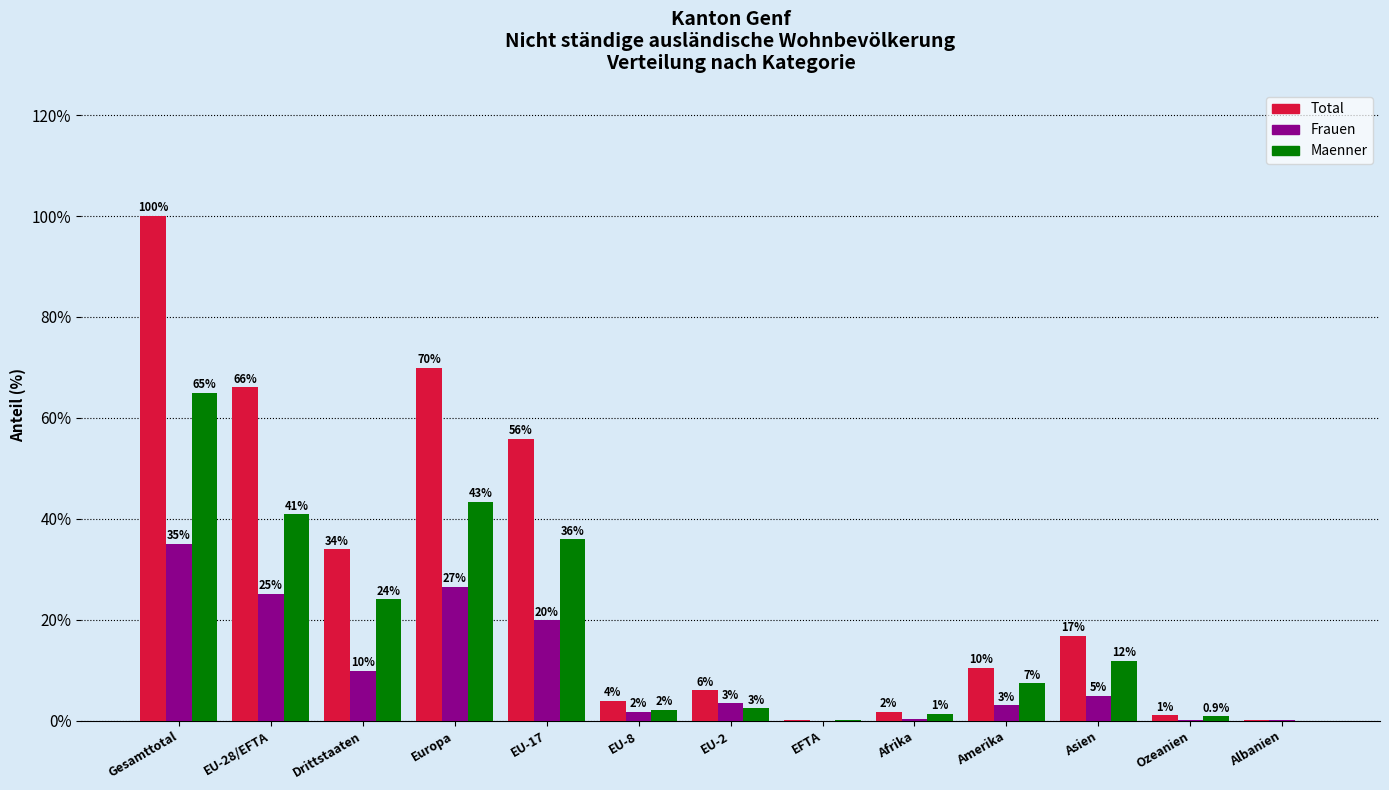

Is it true that Total equals 100.0 at Gesamttotal?

True